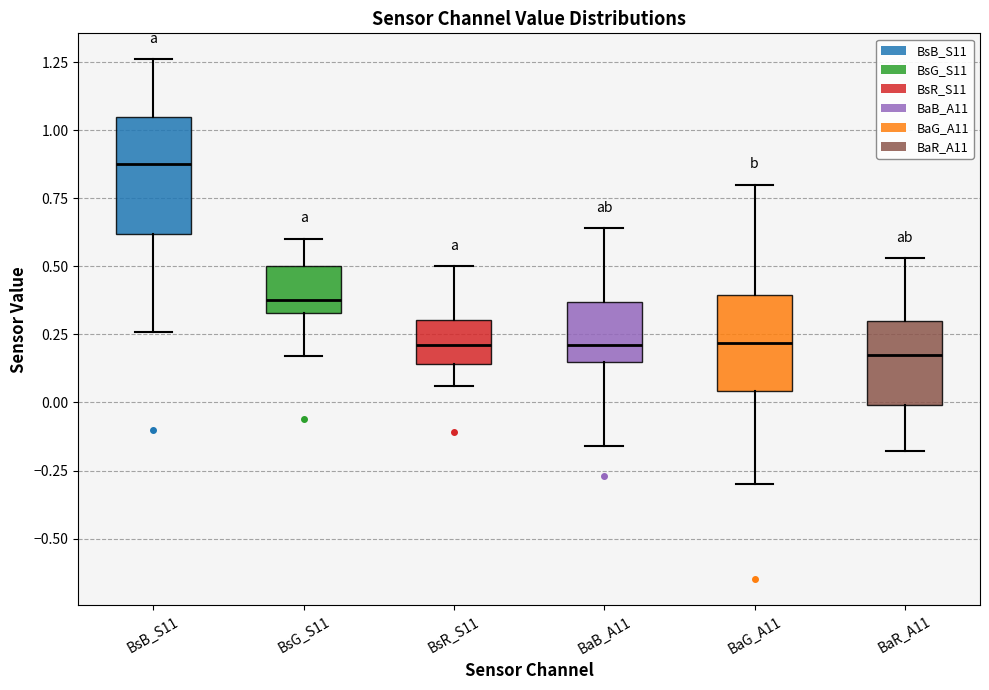

Reading left to right, transcribe this box plot: for each box, give where its median line is, the range the box spans, and where its two whiskers end, as read against the y-axis. The values are not printed on the chart, so give them approximately, as read against the axis.

BsB_S11: median 0.90, box 0.60 to 1.05, whiskers 0.25 to 1.25
BsG_S11: median 0.40, box 0.35 to 0.50, whiskers 0.15 to 0.60
BsR_S11: median 0.20, box 0.15 to 0.30, whiskers 0.05 to 0.50
BaB_A11: median 0.20, box 0.15 to 0.35, whiskers -0.15 to 0.65
BaG_A11: median 0.20, box 0.05 to 0.40, whiskers -0.30 to 0.80
BaR_A11: median 0.20, box 0.00 to 0.30, whiskers -0.20 to 0.55